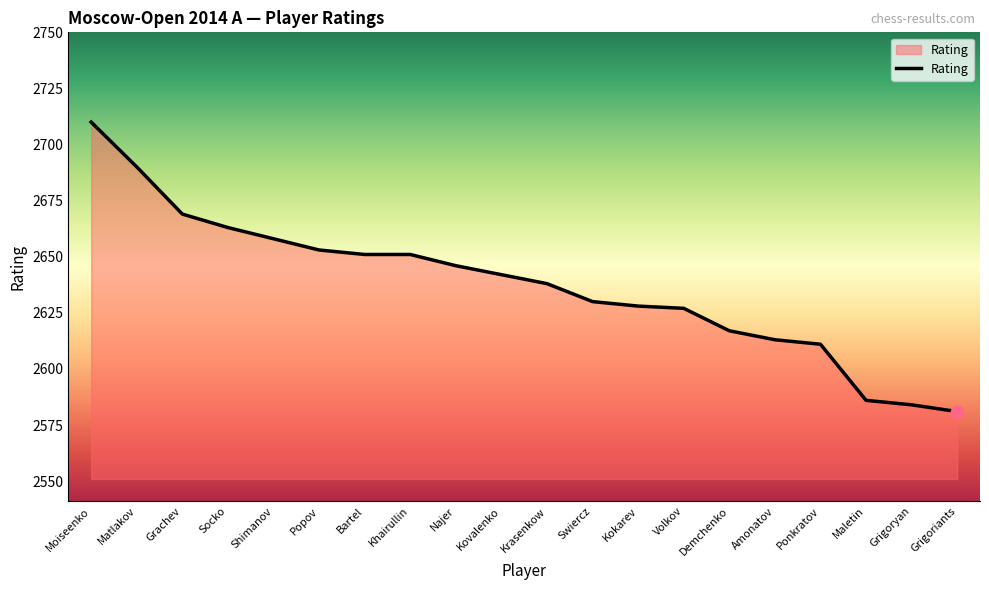

What is the change in value from Matlakov to Amonatov?

-77